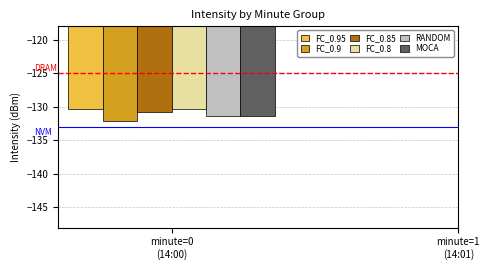

What is the highest value of the FC_0.9 series?

-132.1